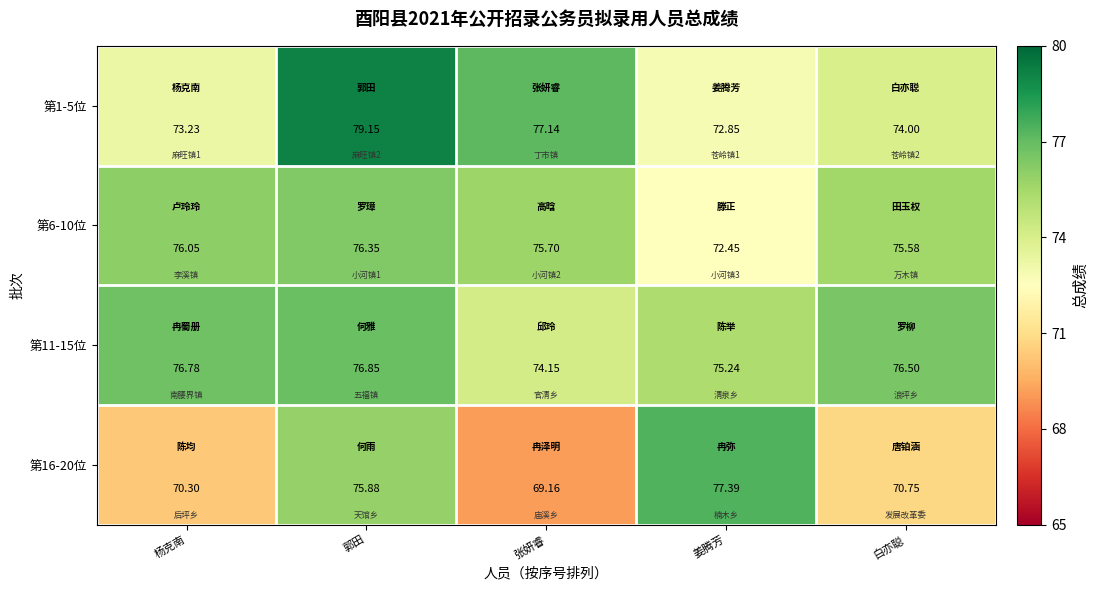

What is the total value across all series at 姜腾芳?

297.9